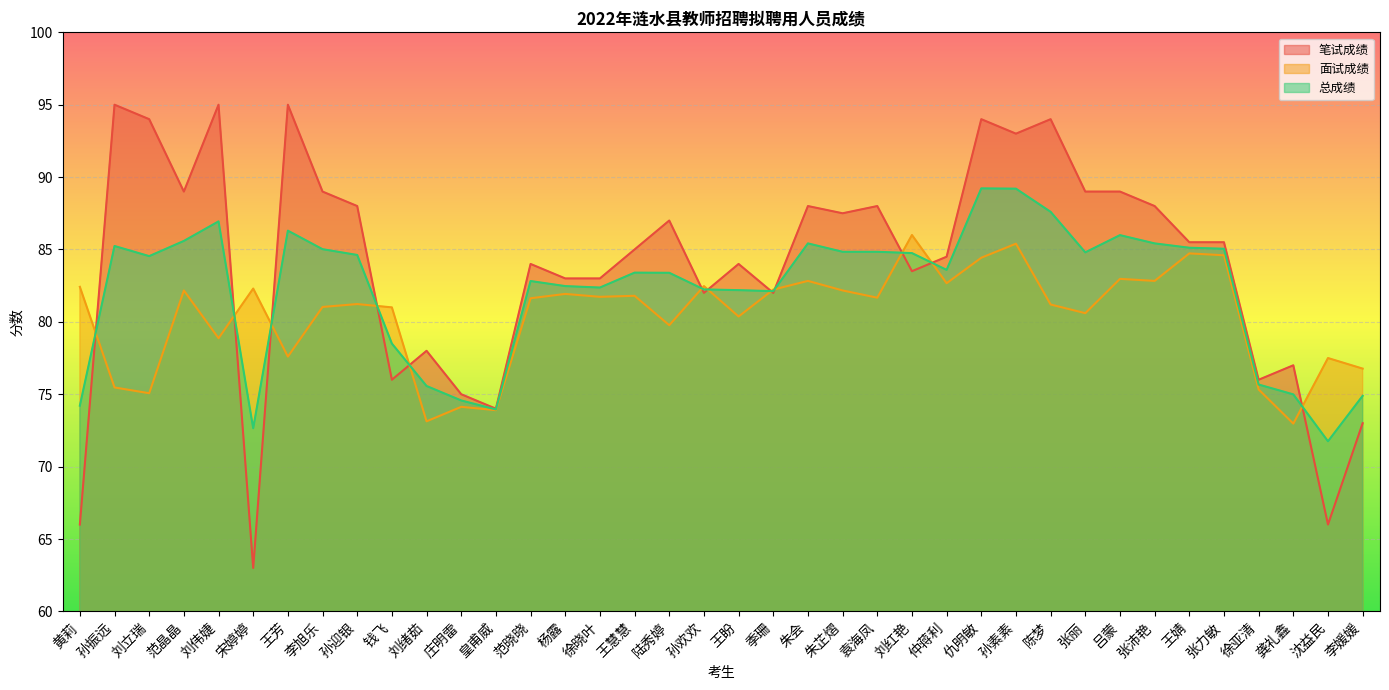

At which label does 笔试成绩 first exceed 85?

孙振远